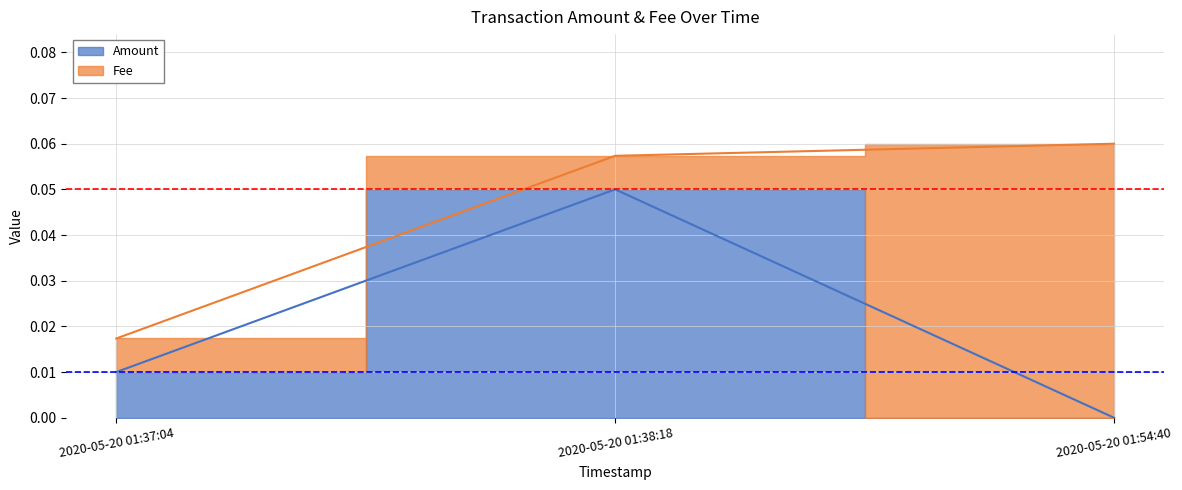

What is the value of the 2nd point from the left?

0.1